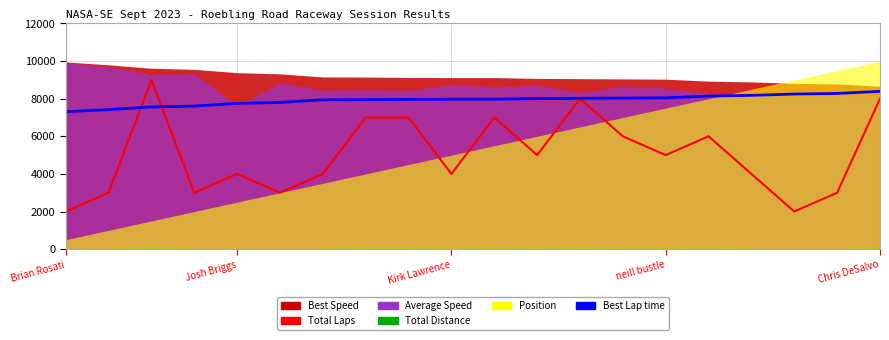

What is the difference between the maximum and minimum values in the Total Laps series?

7000.0